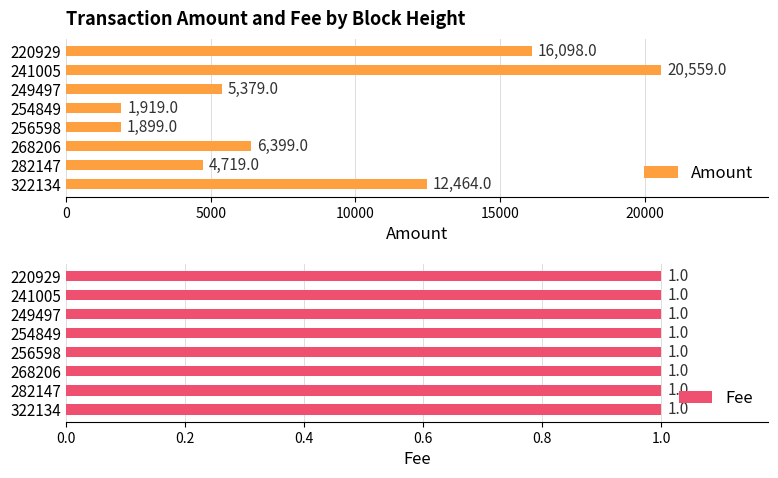

List the series in order of their overall mean, lowest first.

Fee, Amount